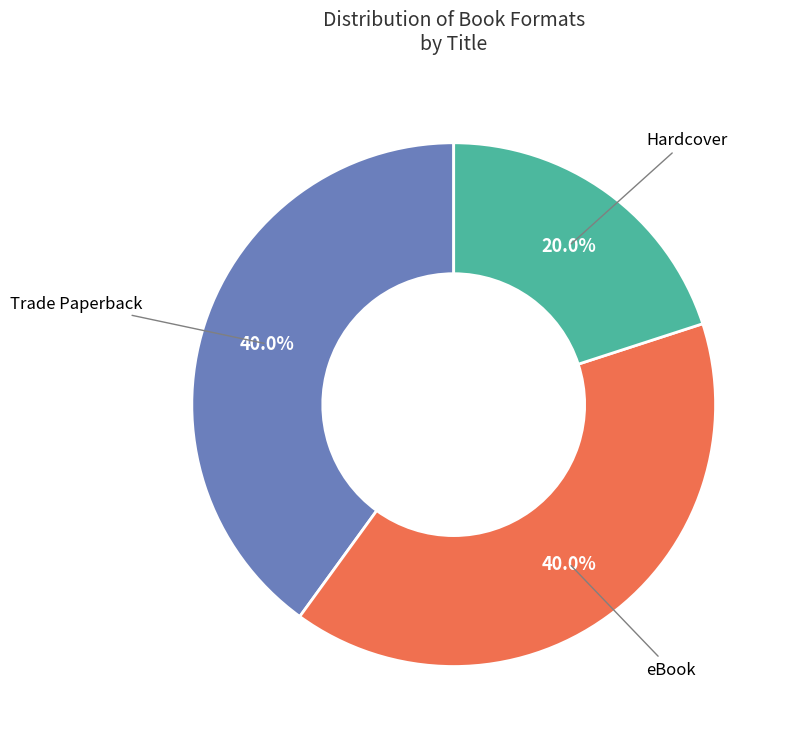

Is there a majority slice in this chart?

No